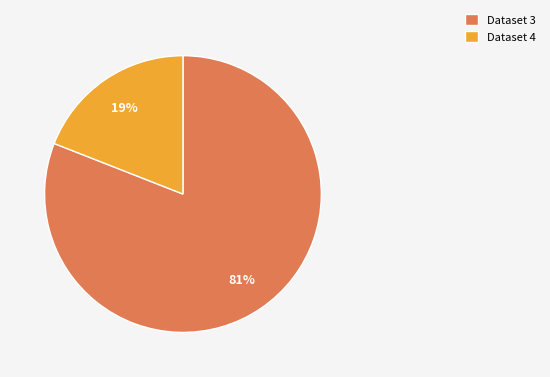

Rank the categories by value from lowest to highest.

Dataset 4, Dataset 3